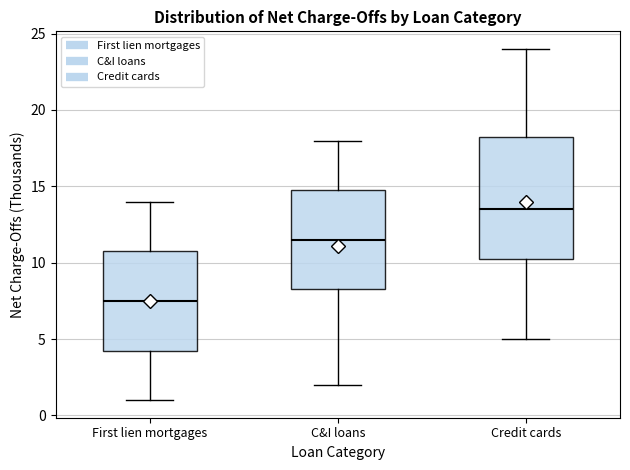

Which box has the lowest median line?

First lien mortgages